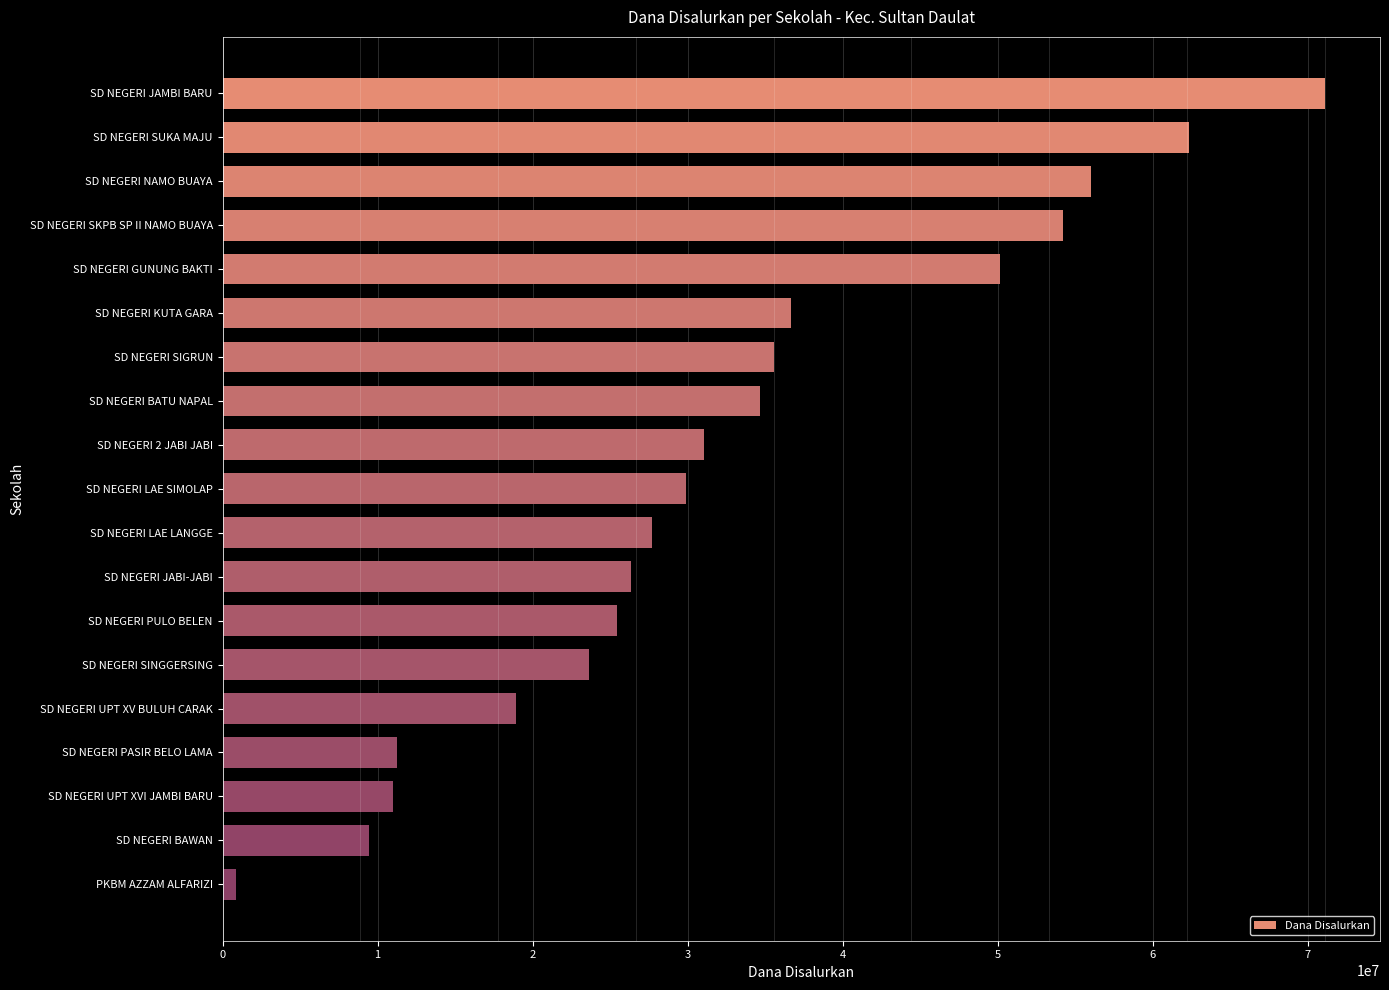

What is the label of the 5th bar from the top?

SD NEGERI GUNUNG BAKTI